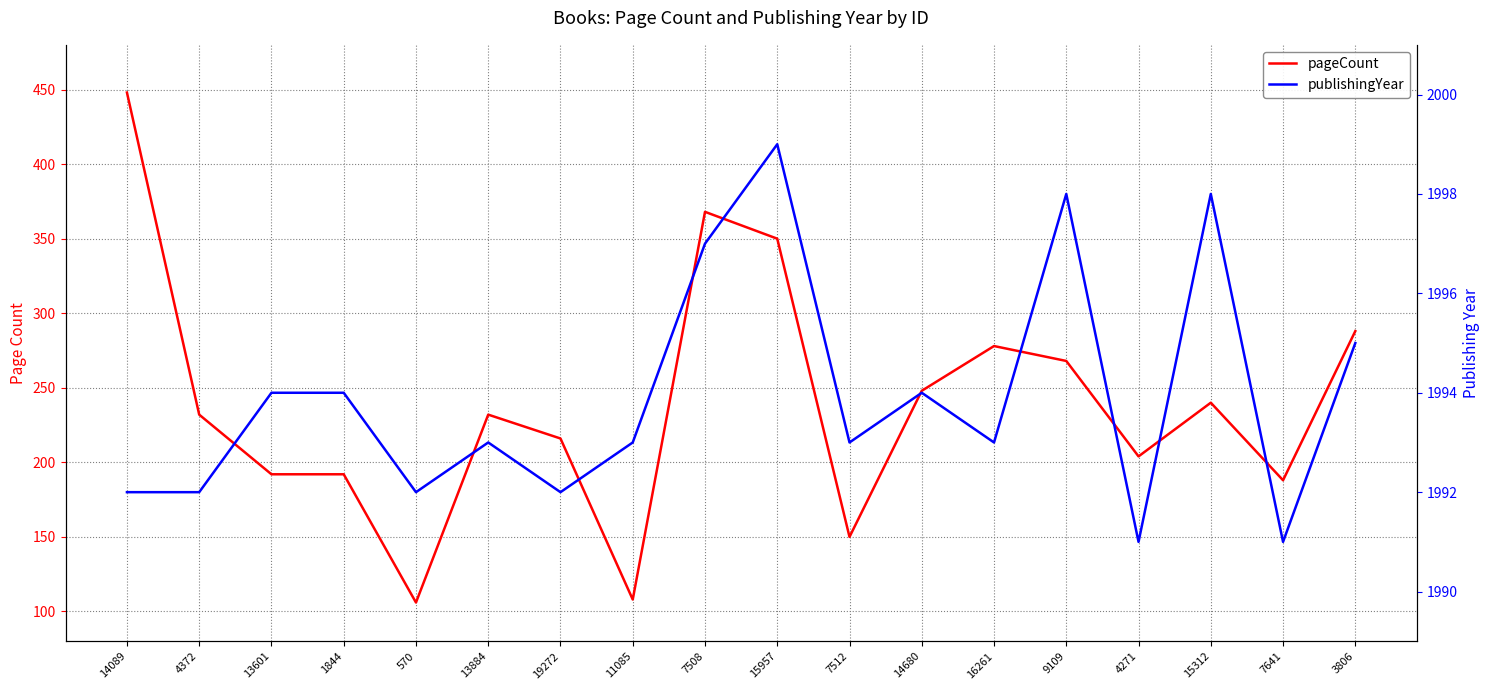

At which label is publishingYear closest to 1995?

3806